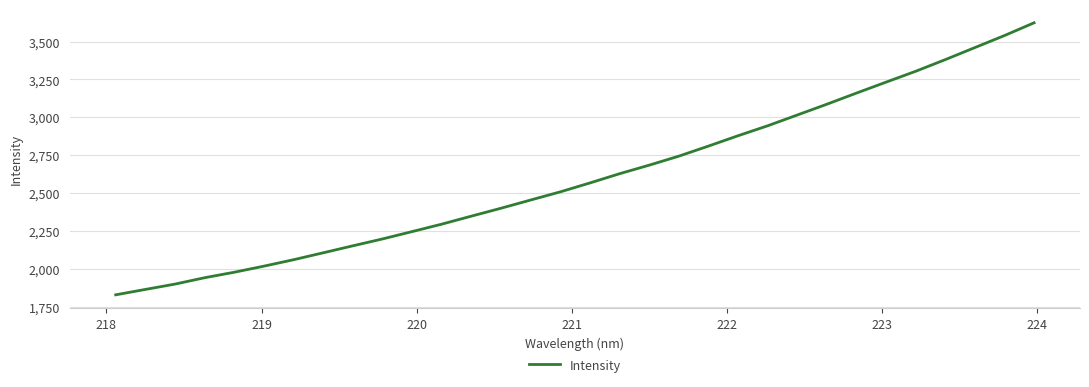

What is the greatest value displayed?

3624.0